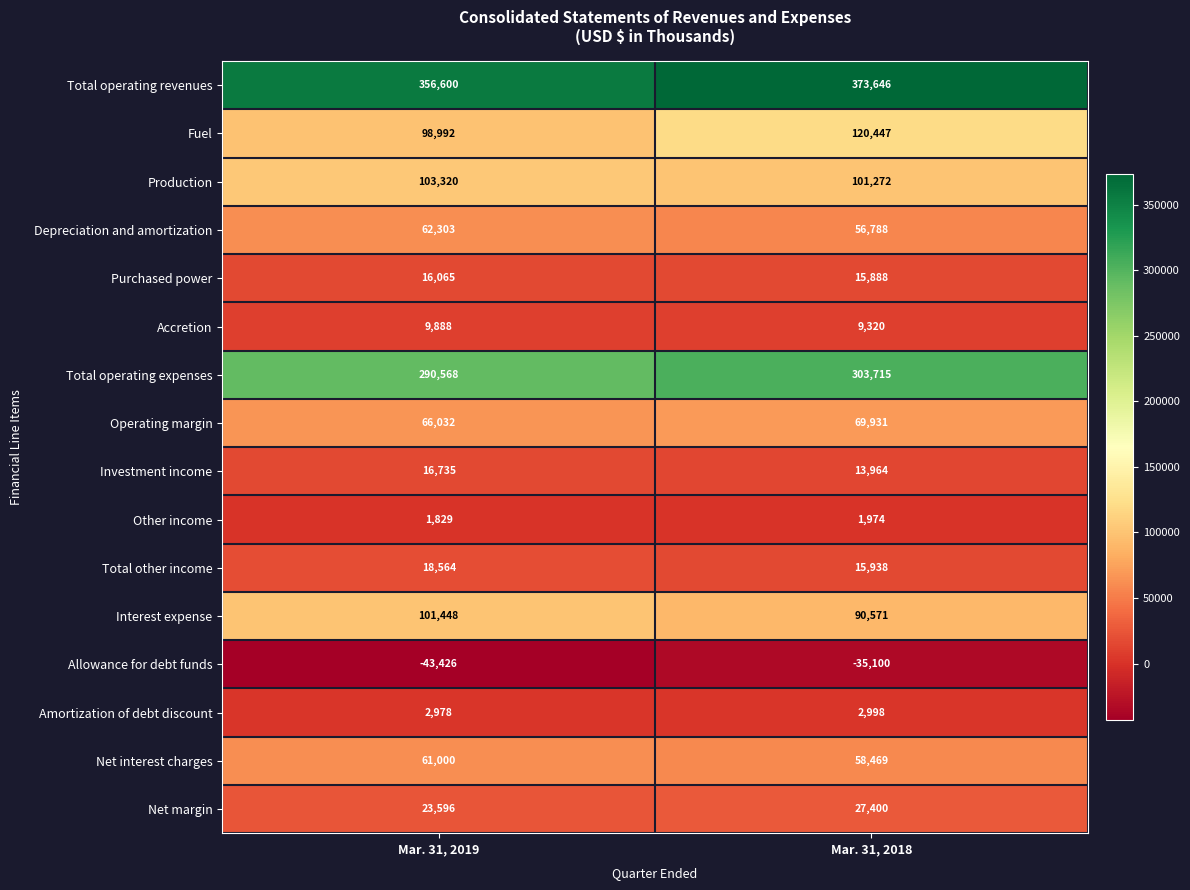

True or false: Amortization of debt discount has a value of 2998 at Mar. 31, 2018.

True